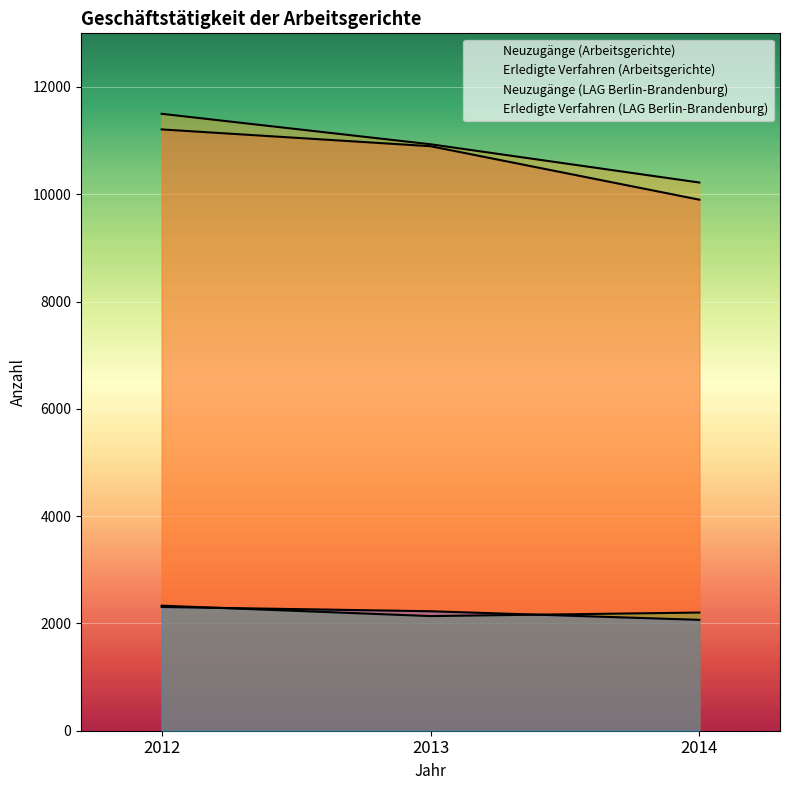

How many lines are shown in the chart?

4